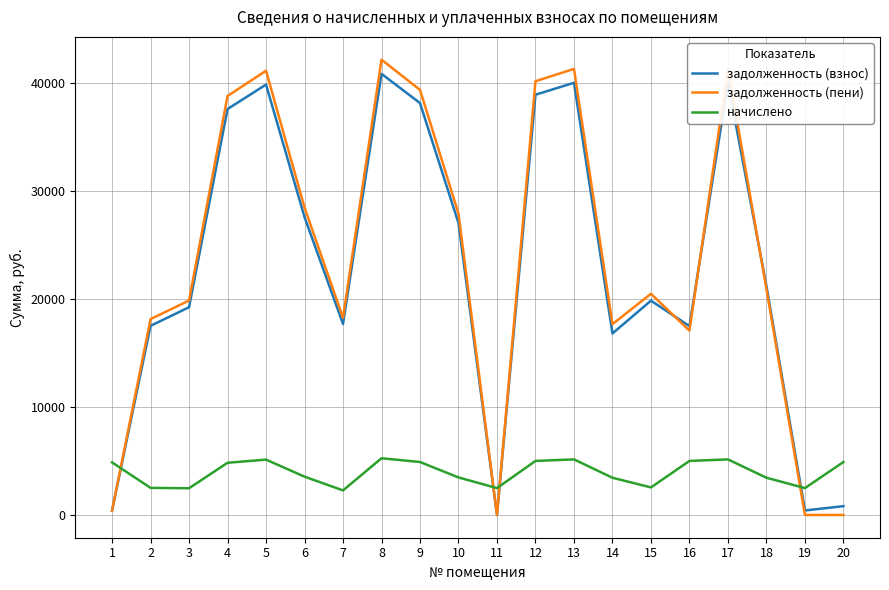

What is the difference between the начислено values at 13 and 9?

241.6